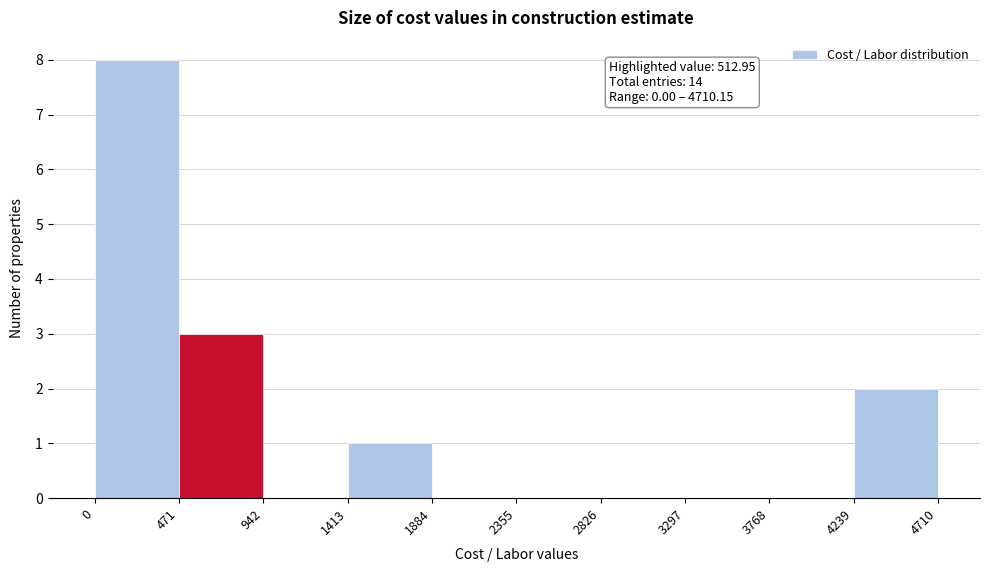

Which range on the x-axis has the tallest bar?

0 to 471